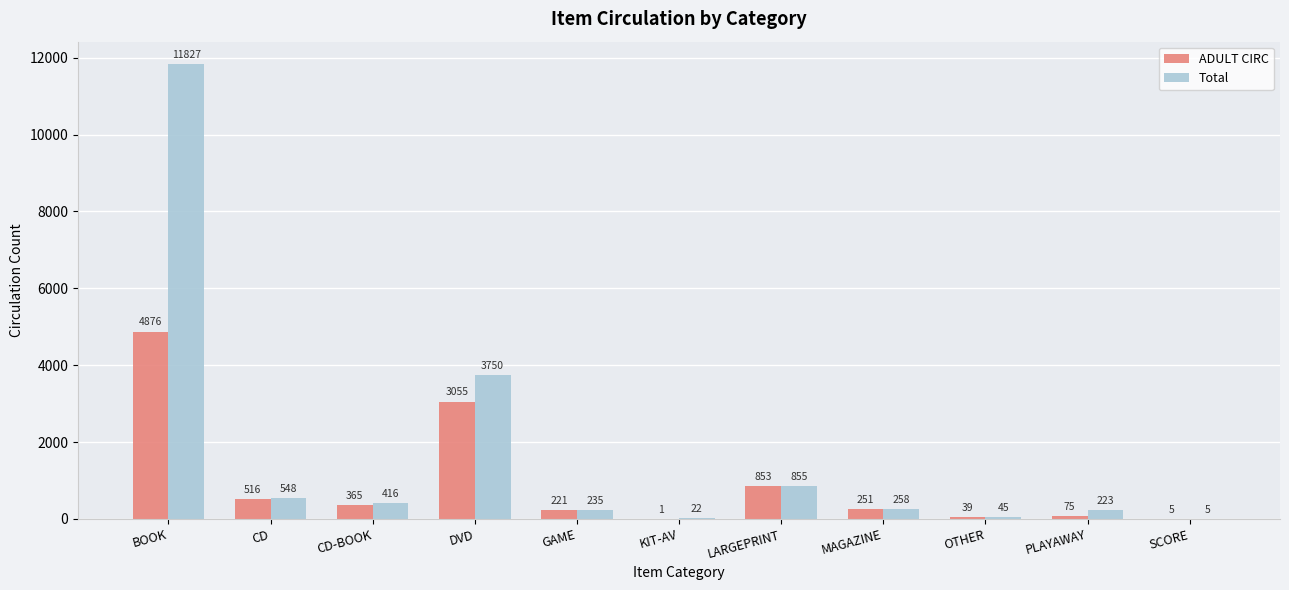

Which series changed the most between KIT-AV and SCORE?

Total